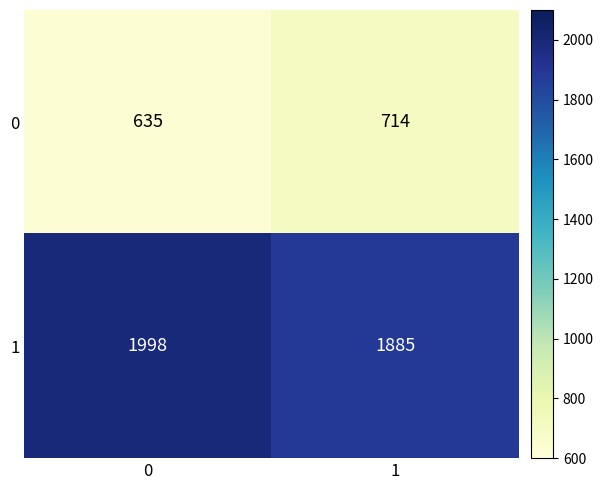

What is the sum of the 1 values at 1 and 0?

3883